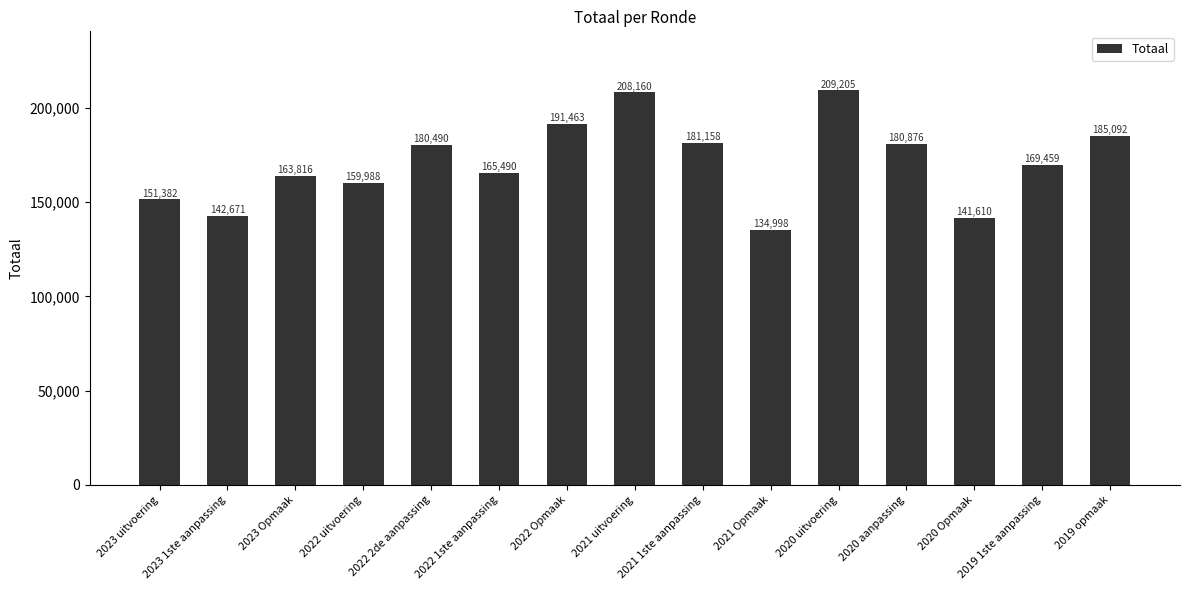

True or false: the data shows 163816 at 2023 Opmaak.

True